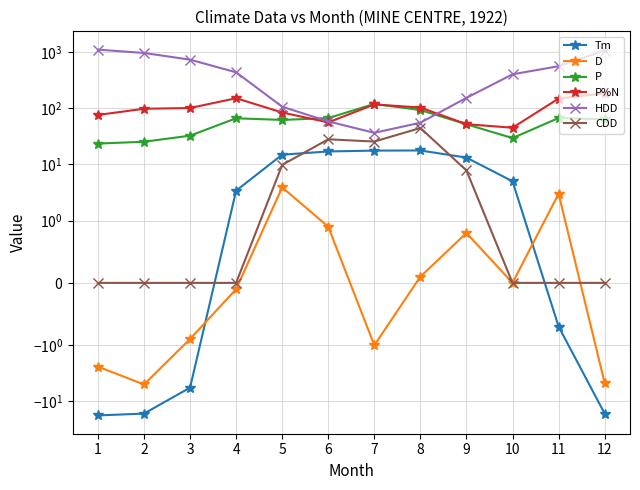

At which category is the sum across all series the highest?

12